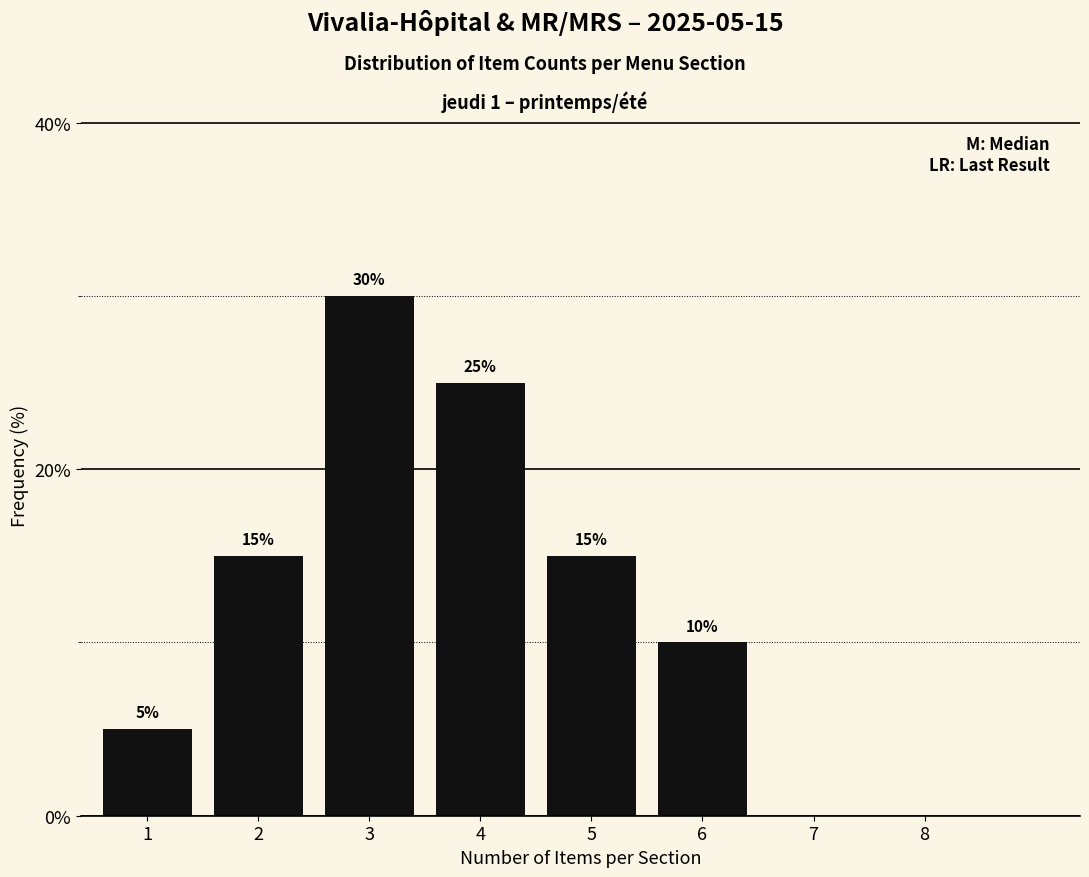

Reading left to right, list all the values displayed in this chart.

1=5	2=15	3=30	4=25	5=15	6=10	7=0	8=0